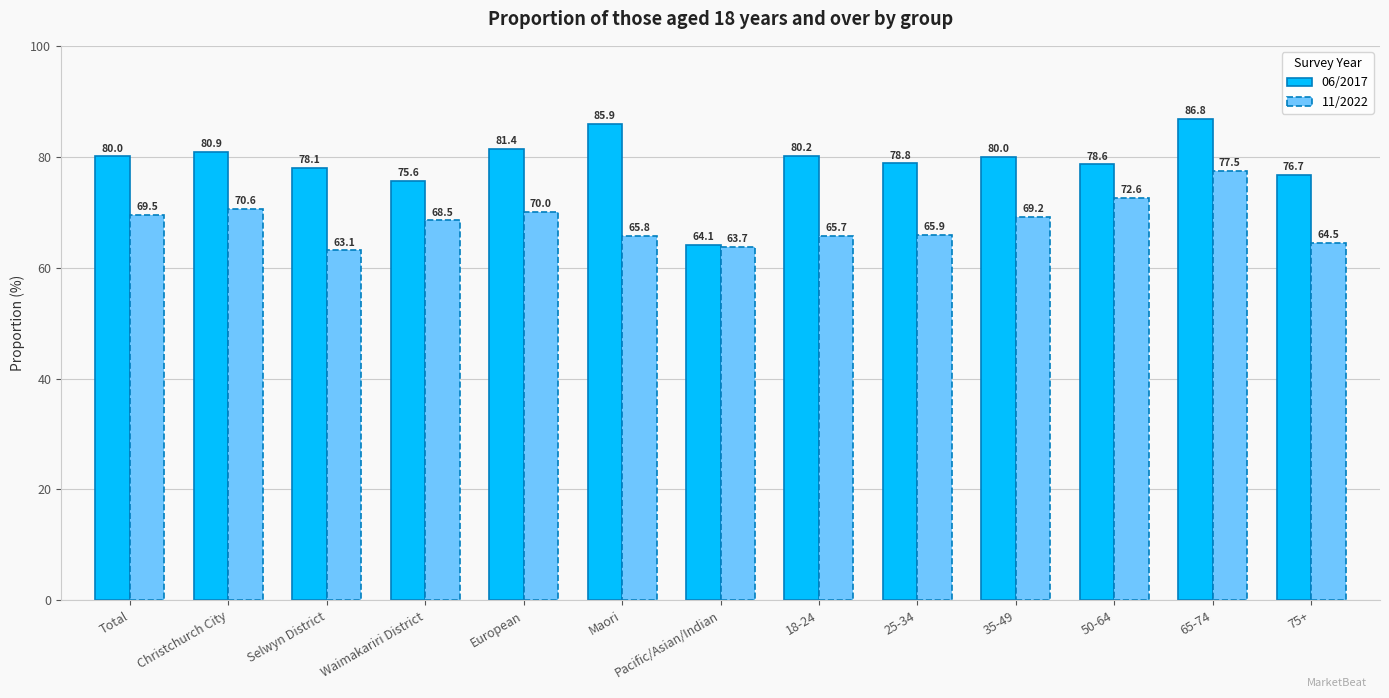

At how many categories does at least one series exceed 74?

12